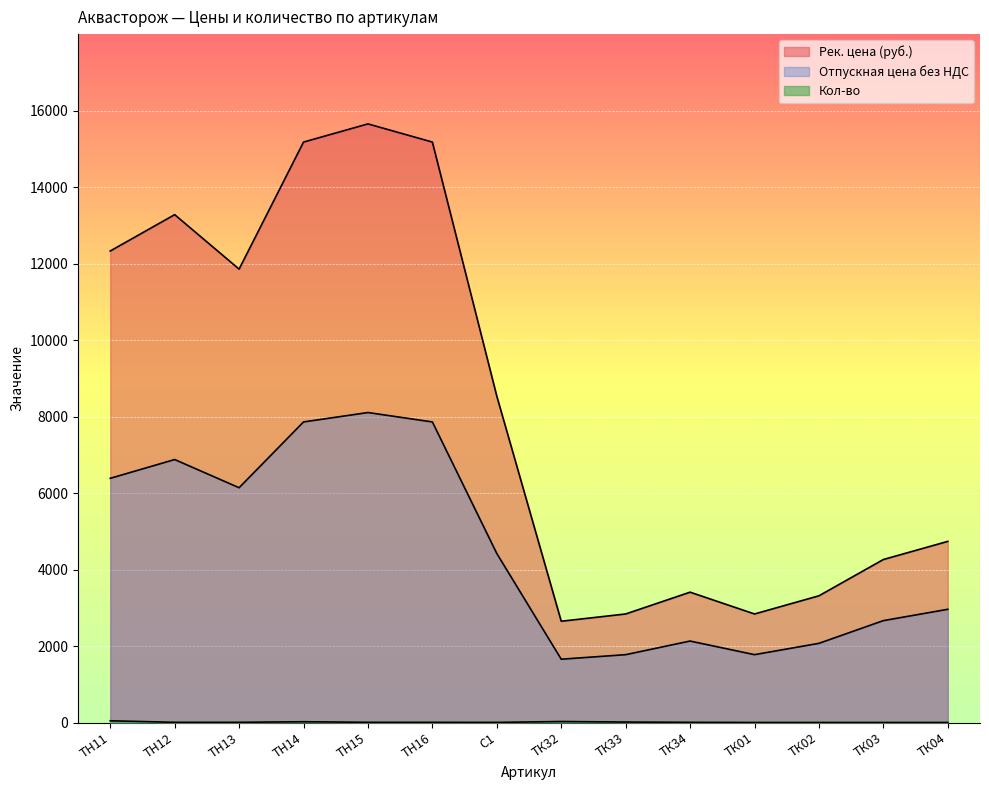

Reading left to right, list all the values displayed in this chart.

Рек. цена (руб.): 12329	13279	11855	15177	15652	15177	8533	2648	2838	3408	2838	3313	4262	4736
Отпускная цена без НДС: 6385	6876	6139	7859	8105	7859	4419	1655	1774	2130	1774	2070	2664	2960
Кол-во: 45	5	5	20	5	5	3	26	12	5	1	1	1	1